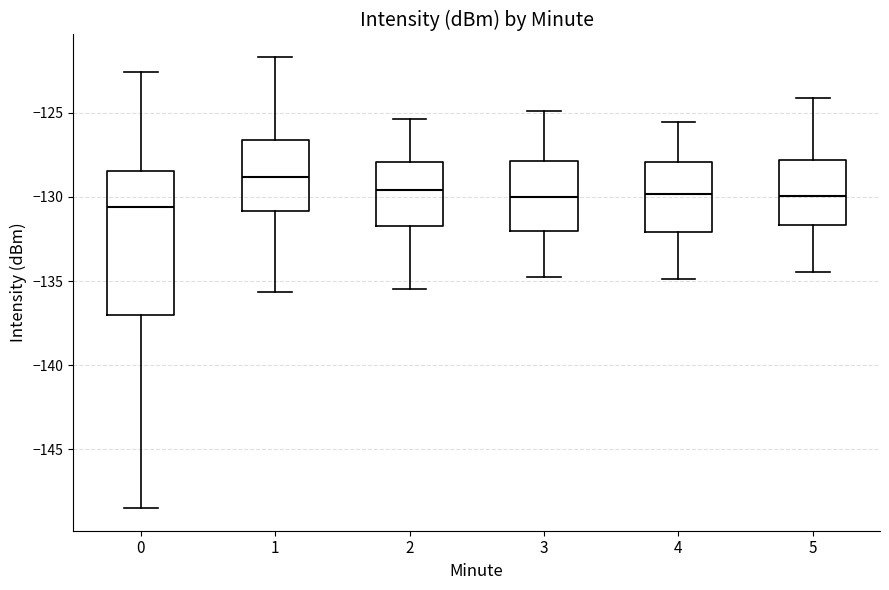

Where is the lower edge of the box at x = 2 on the y-axis? The values are not printed on the chart, so give them approximately, as read against the axis.

-132.0